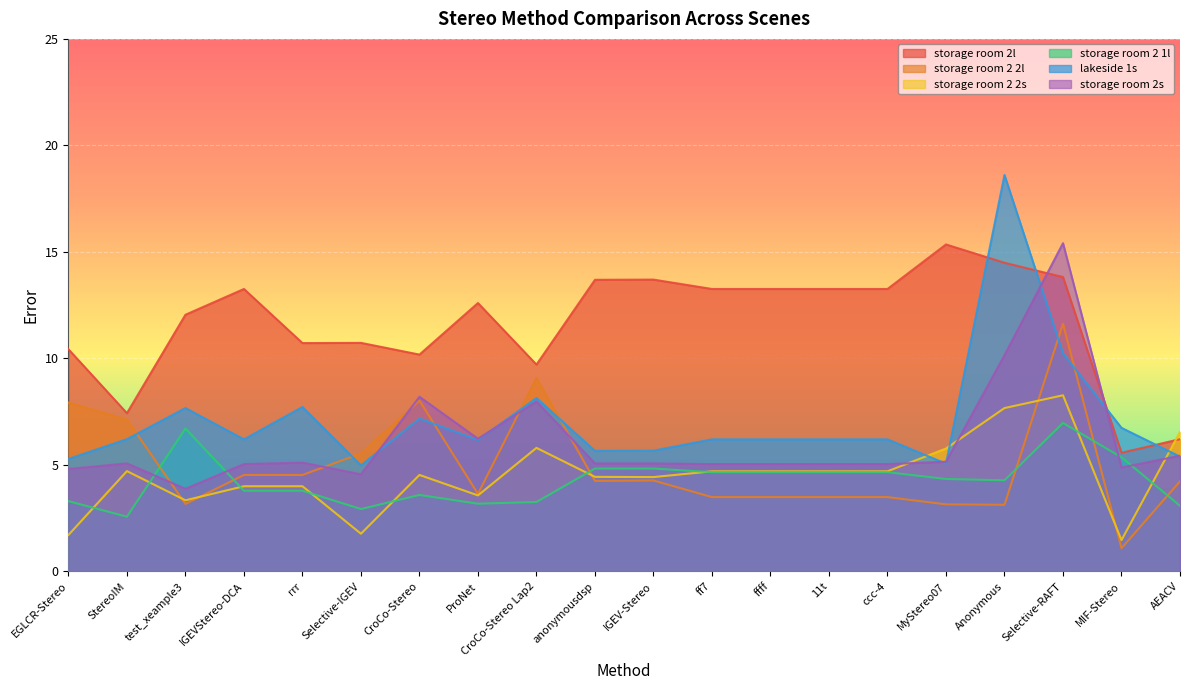

How many series are shown in this chart?

6